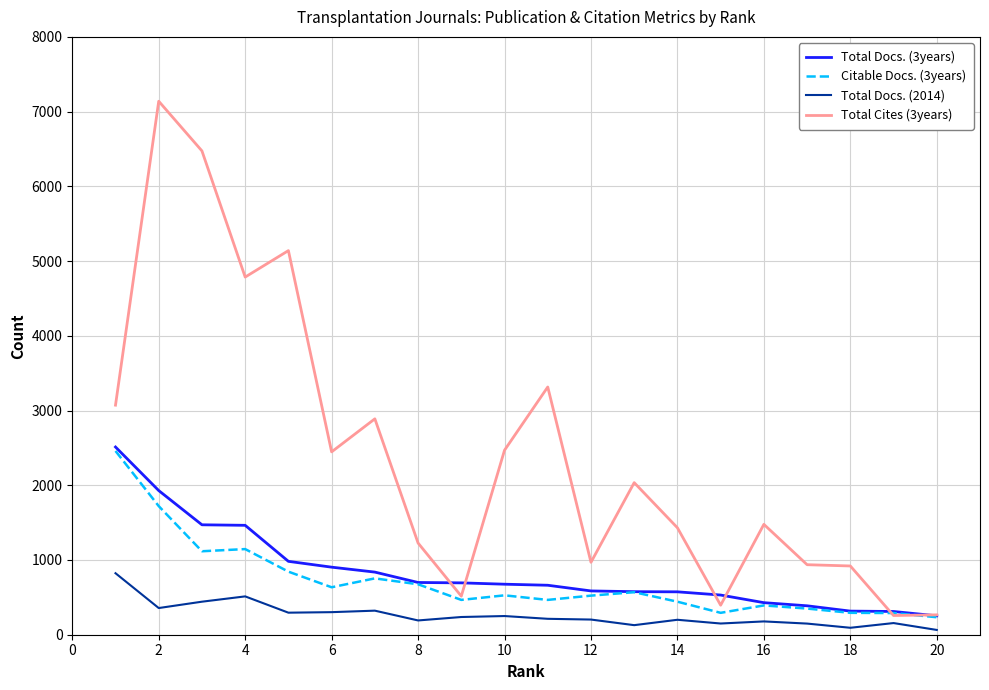

Which series has the largest total across all categories?

Total Cites (3years)